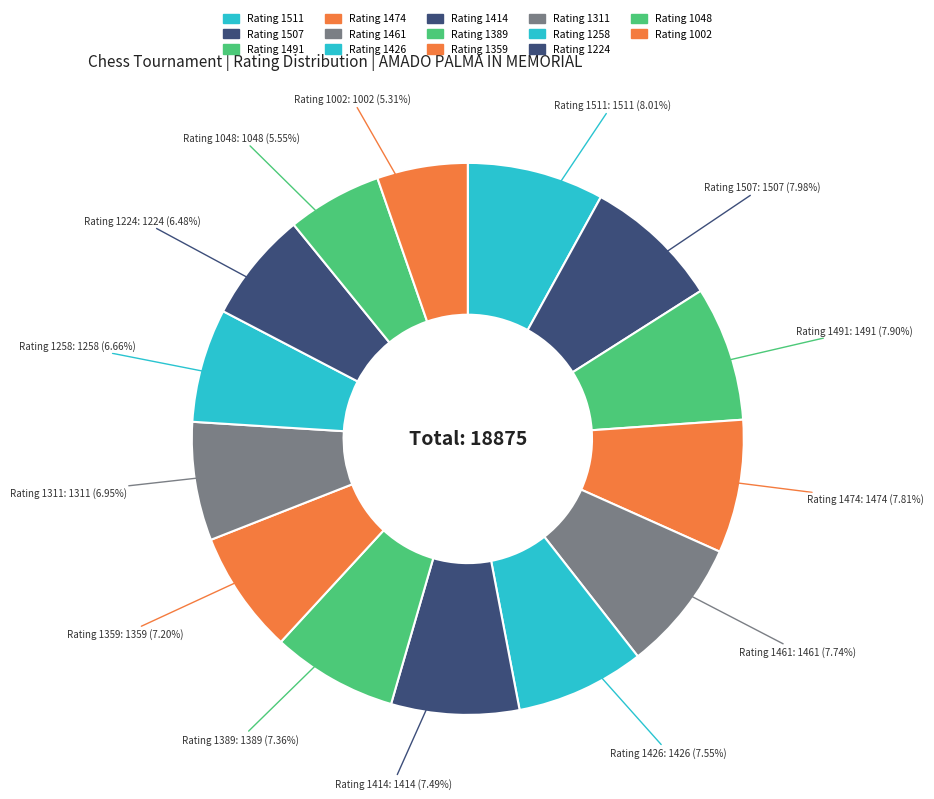

To the nearest percent, what is the average slice percentage?

7%